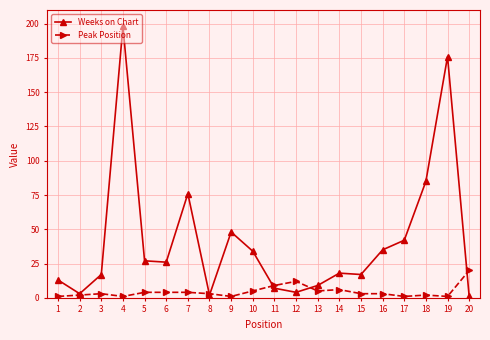

Which series ends up on top after the final intersection of Peak Position and Weeks on Chart?

Peak Position